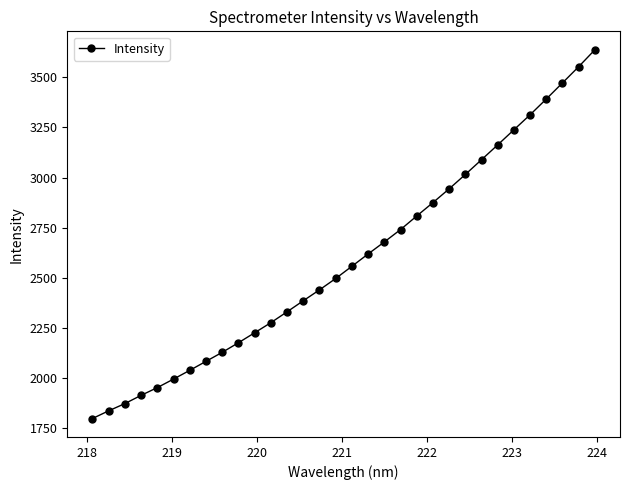

True or false: the data has more than 2 interior local peaks.

False